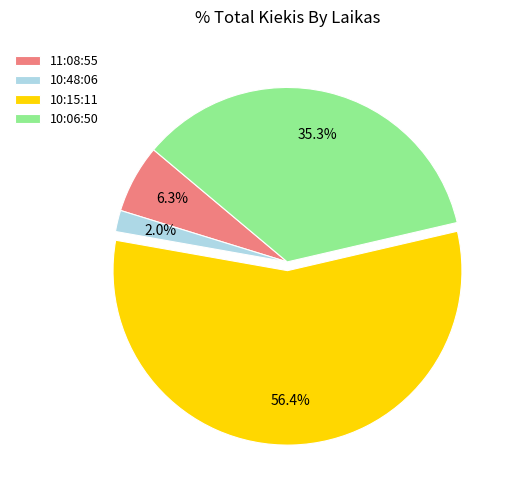

Approximately how many times larger is the value at 11:08:55 compared to 10:48:06?

3.2